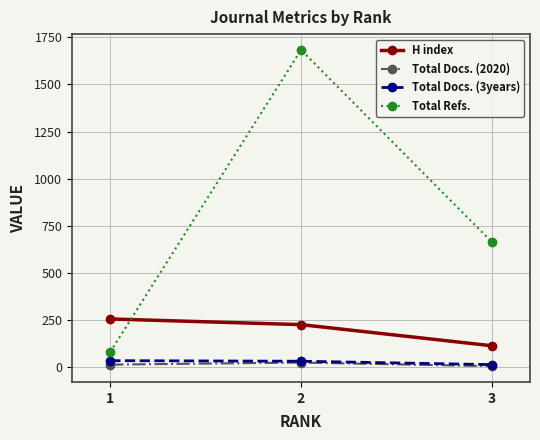

Is it true that Total Docs. (2020) equals 15 at 1?

True